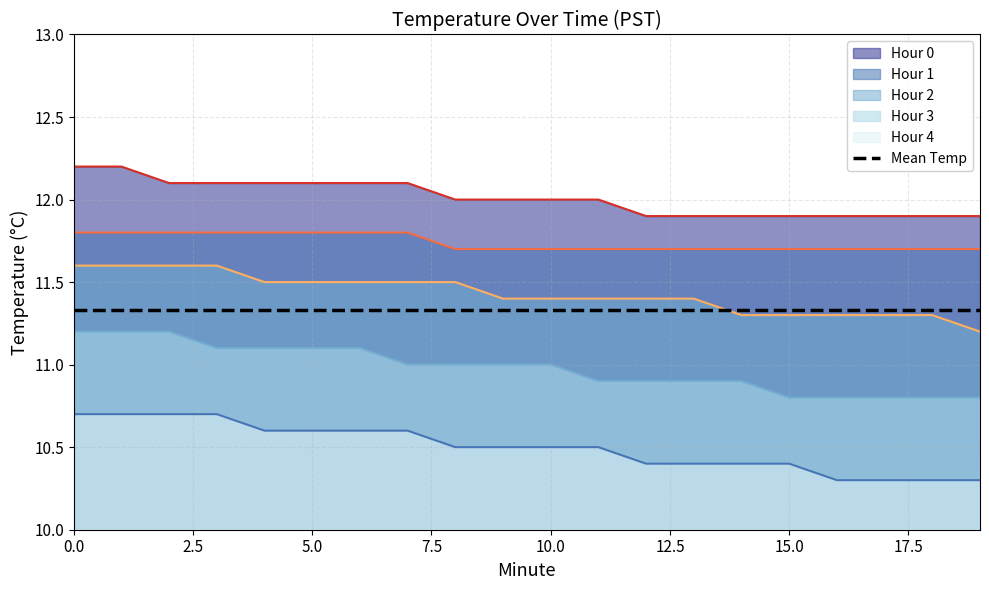

How many data points does each series have?

20